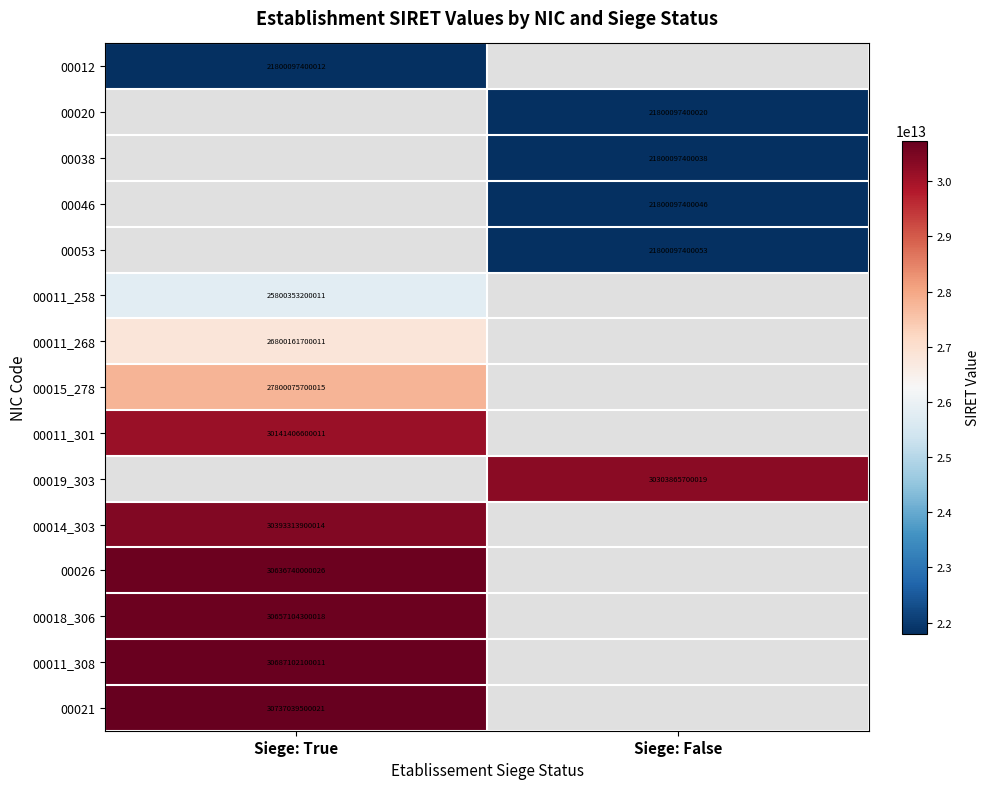

The value of 00011_308 at Siege: True is 30687102100011. True or false?

True